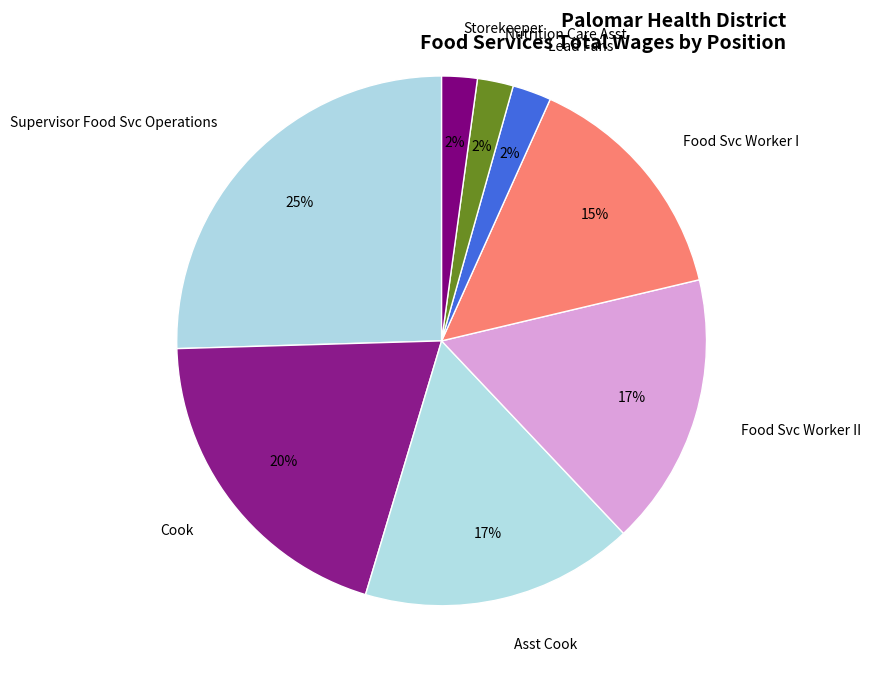

Which has a higher value, Storekeeper or Cook?

Cook